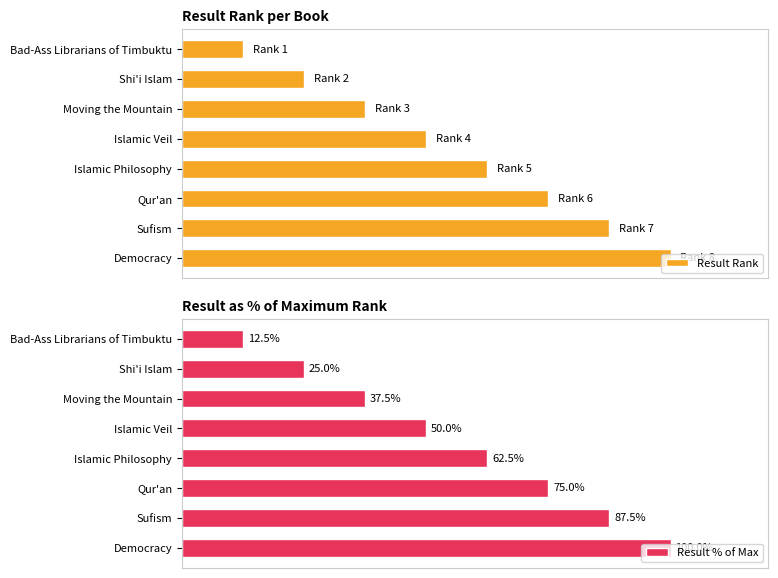

What are all the series names shown in the legend?

Result Rank, Result % of Max